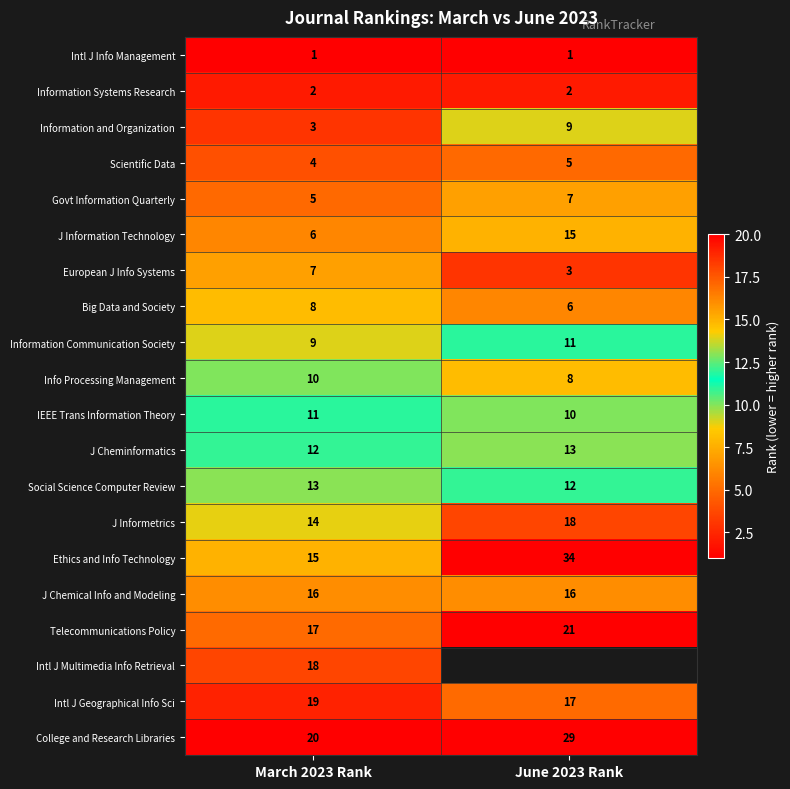

Which label corresponds to the largest value in the chart?

June 2023 Rank